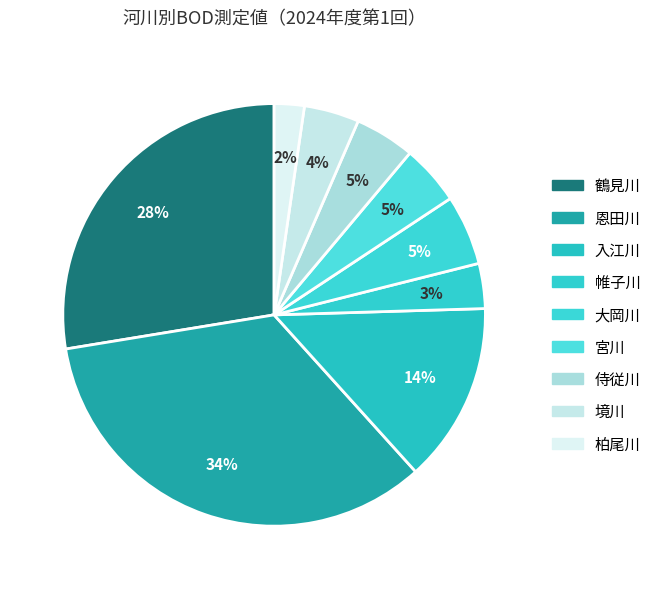

What is the ratio of the value at 鶴見川 to the value at 境川?

6.5